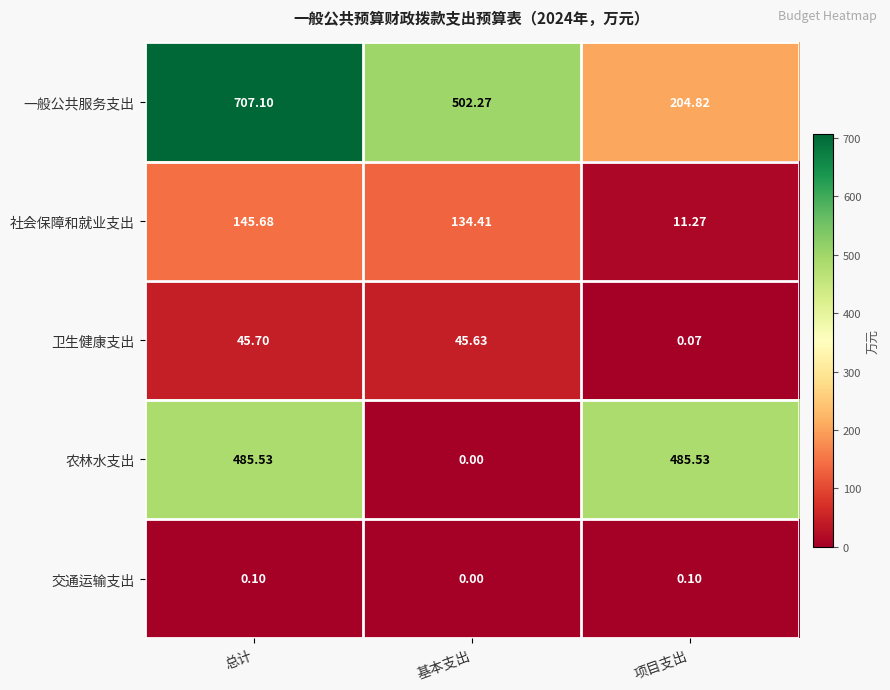

Which series changed the most between 总计 and 项目支出?

一般公共服务支出